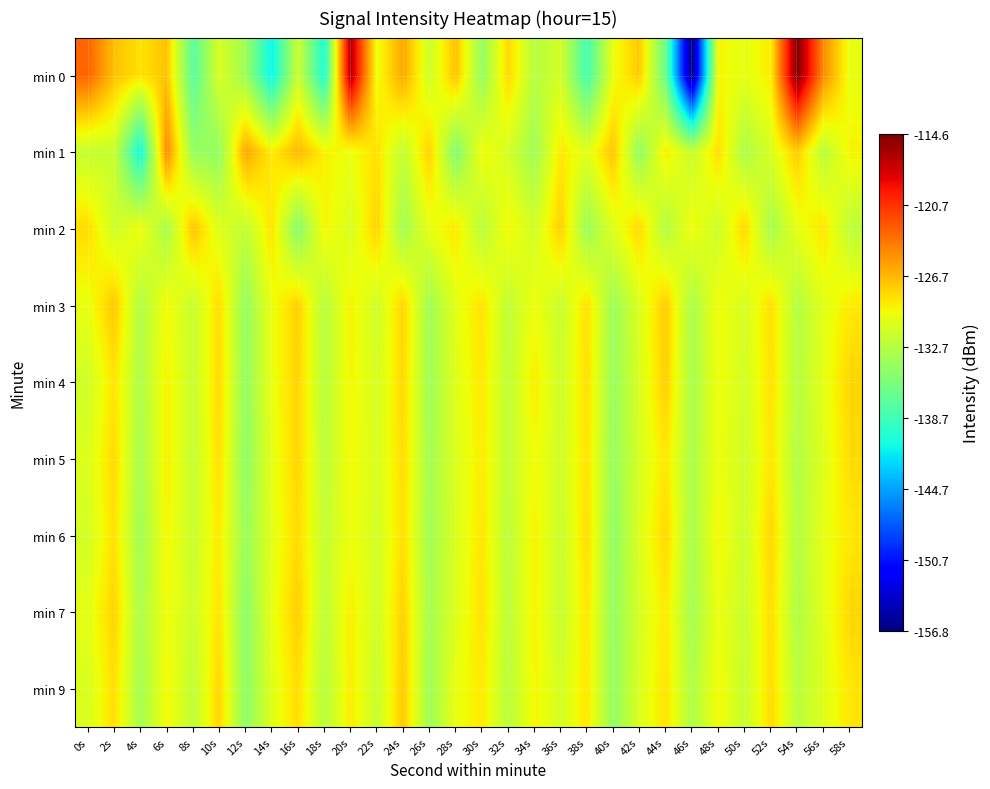

What is the total value across all series at 42s?

-1175.6